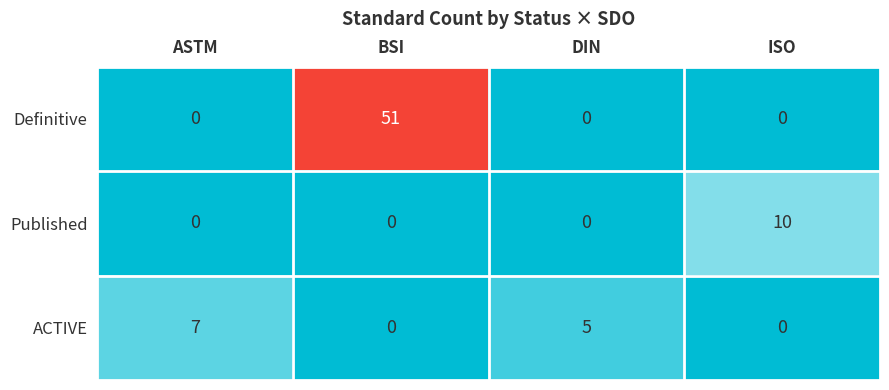

Which series has the widest spread of values?

Definitive